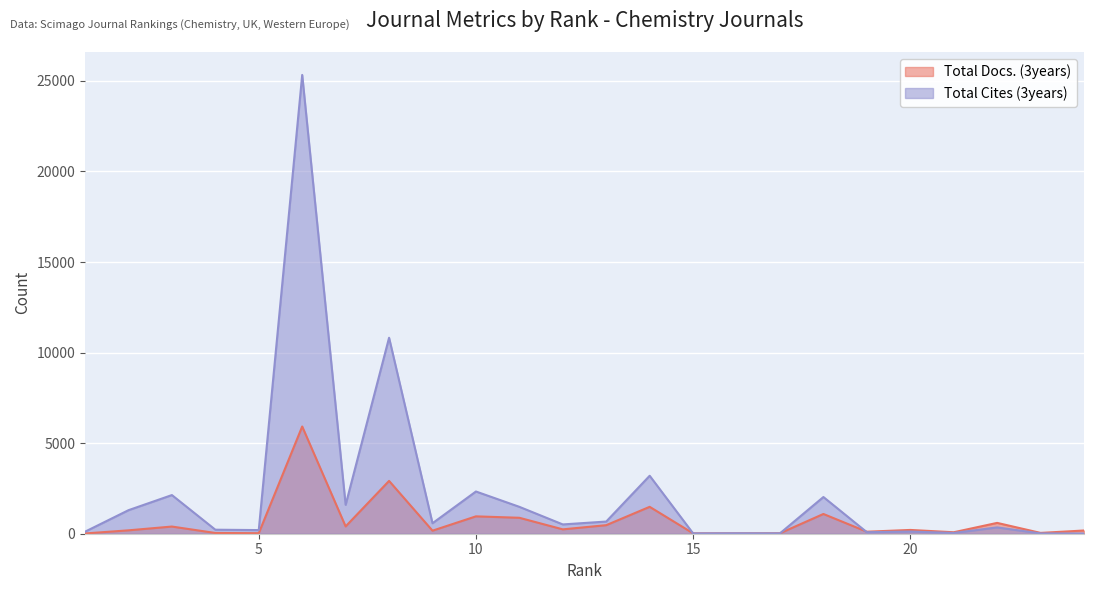

How many times do Total Docs. (3years) and Total Cites (3years) cross each other?

5